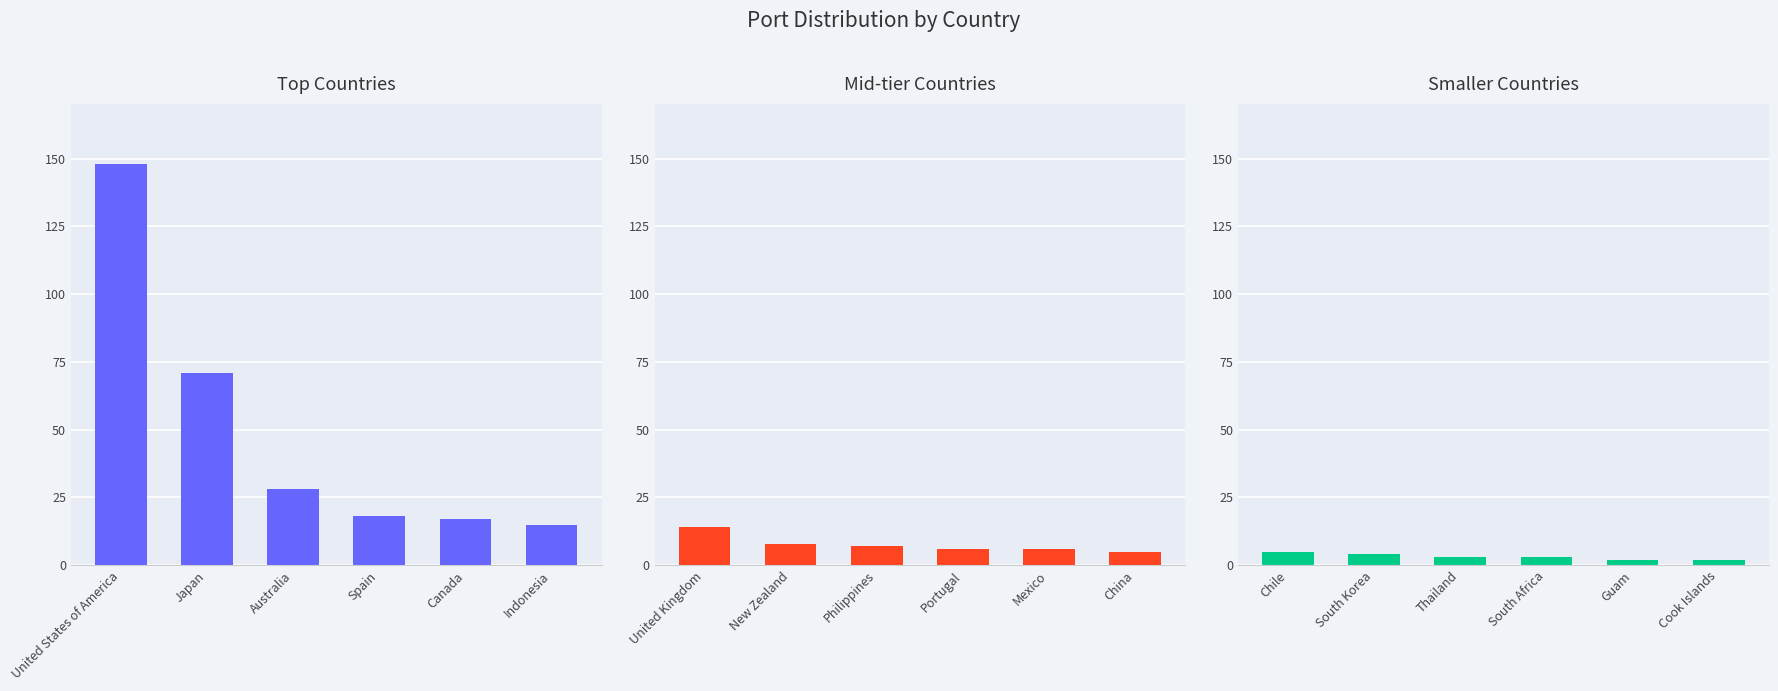

Between Japan and Spain, which series saw the biggest shift?

Top Countries